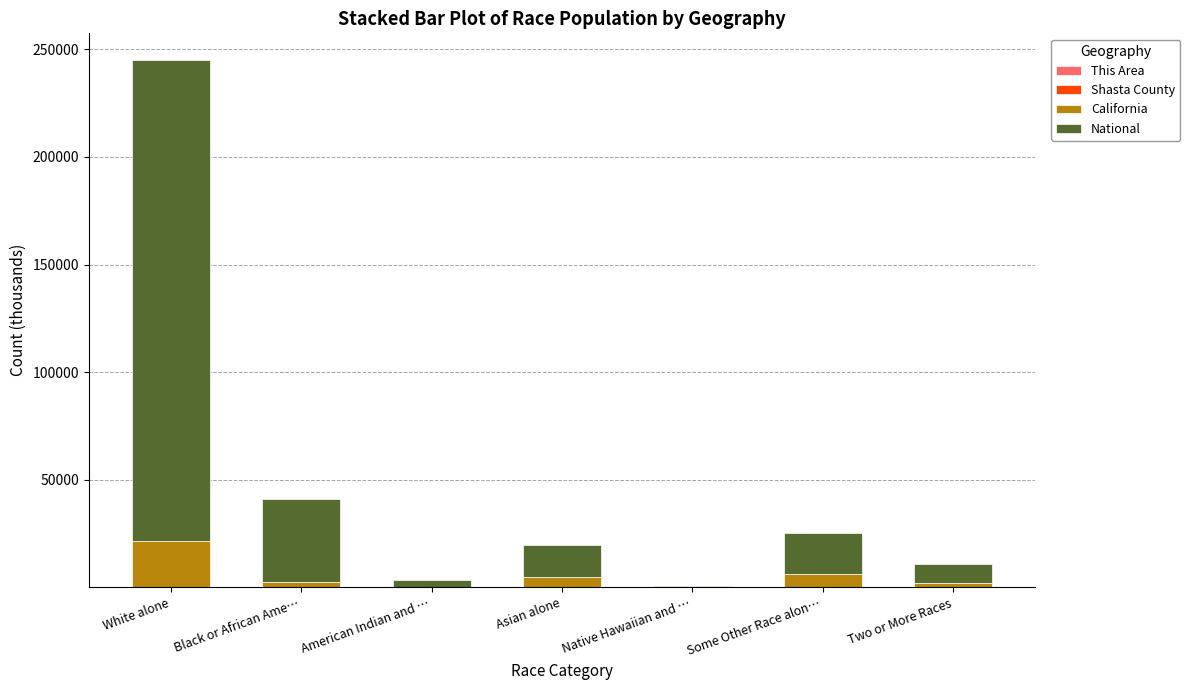

At which category is the sum across all series the highest?

White alone